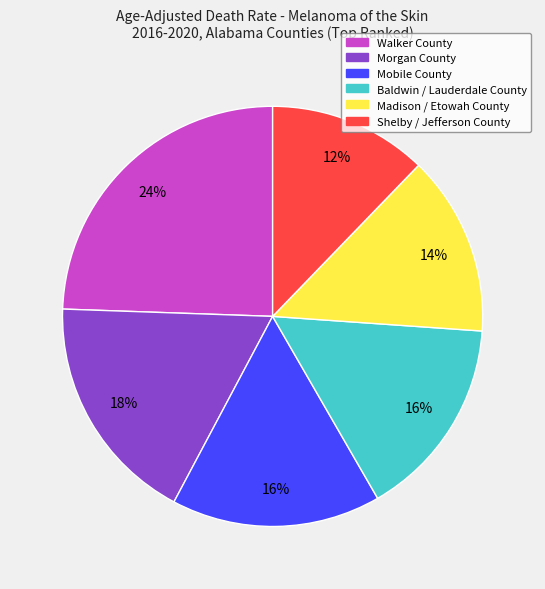

Count the number of slices in the pie.

6